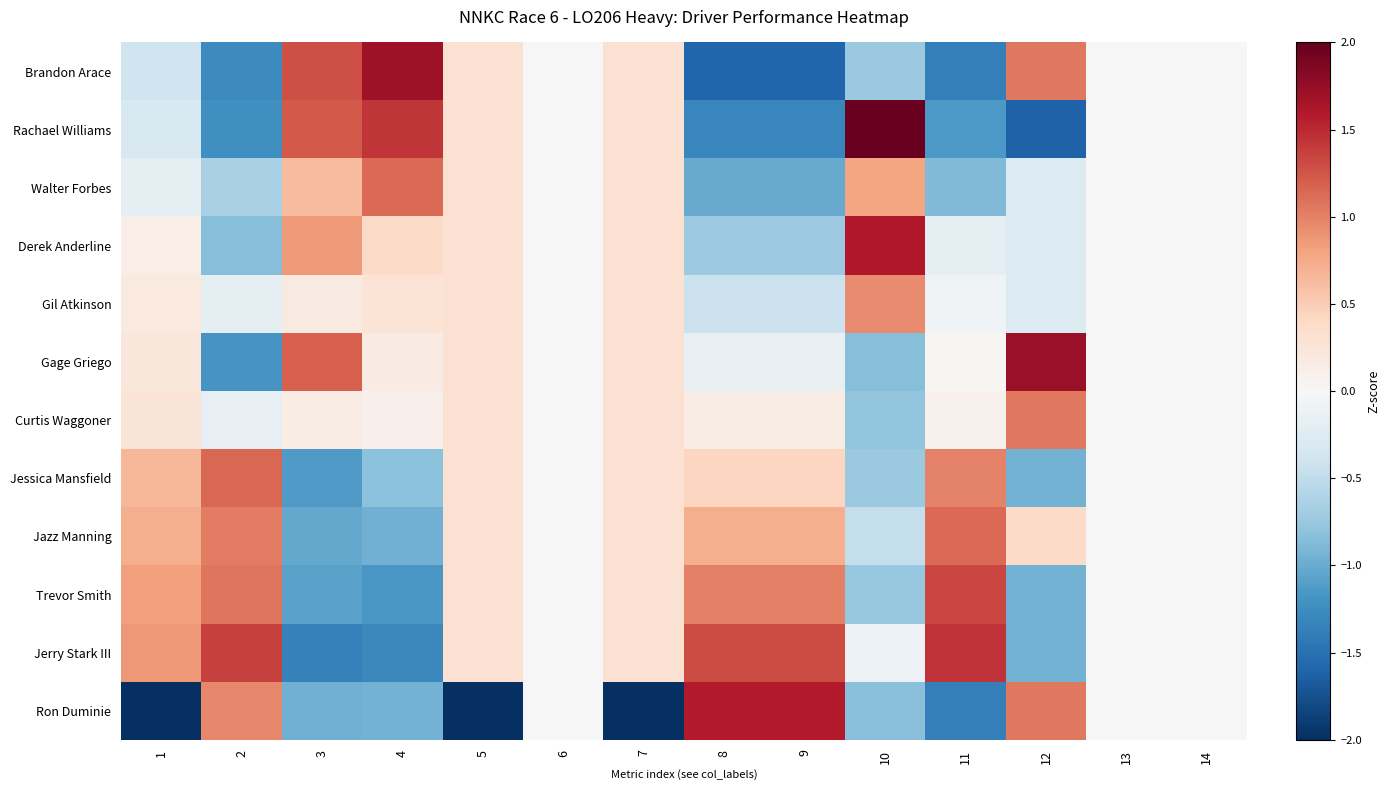

At which category is the sum across all series the highest?

4